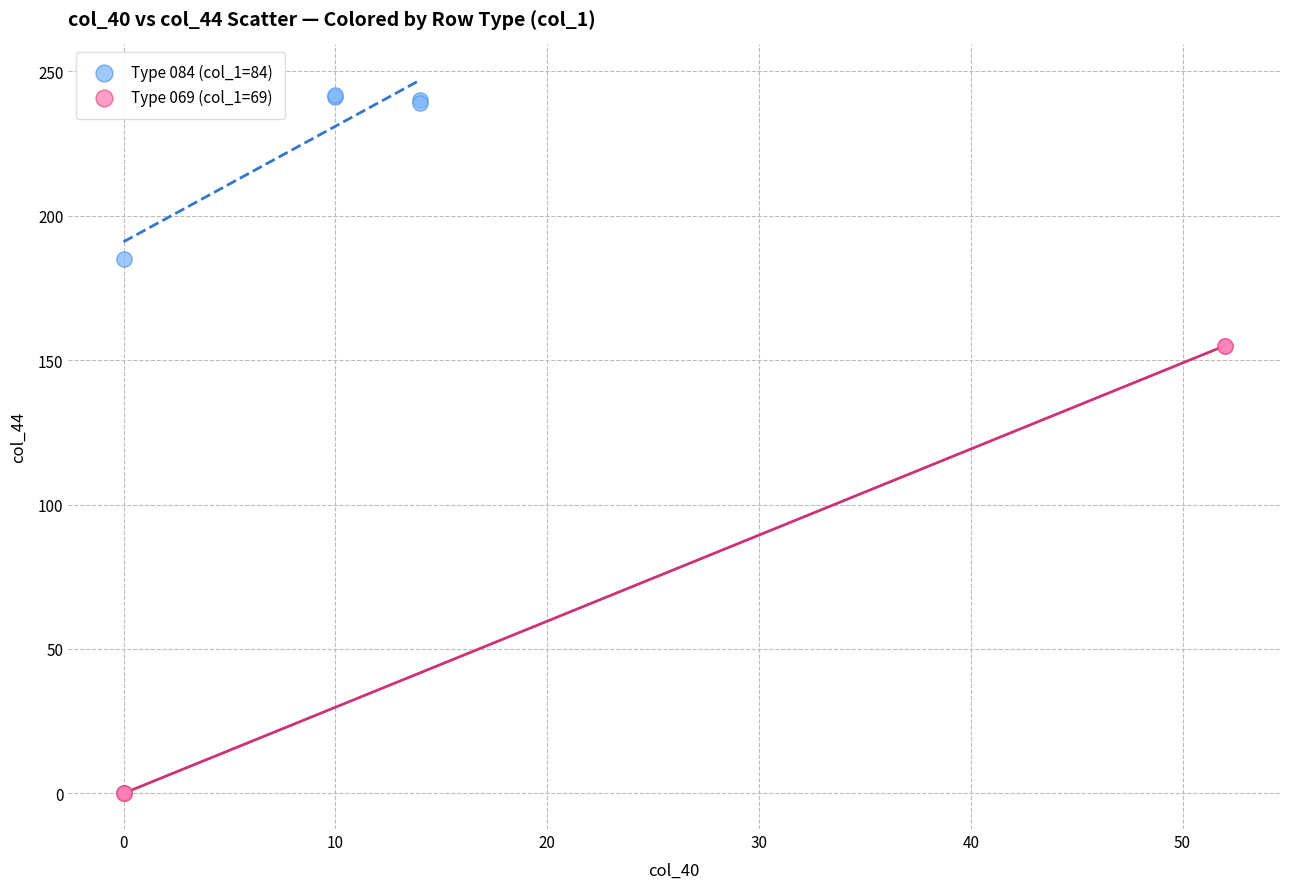

Which series contains the highest Y value?

Type 084 (col_1=84)